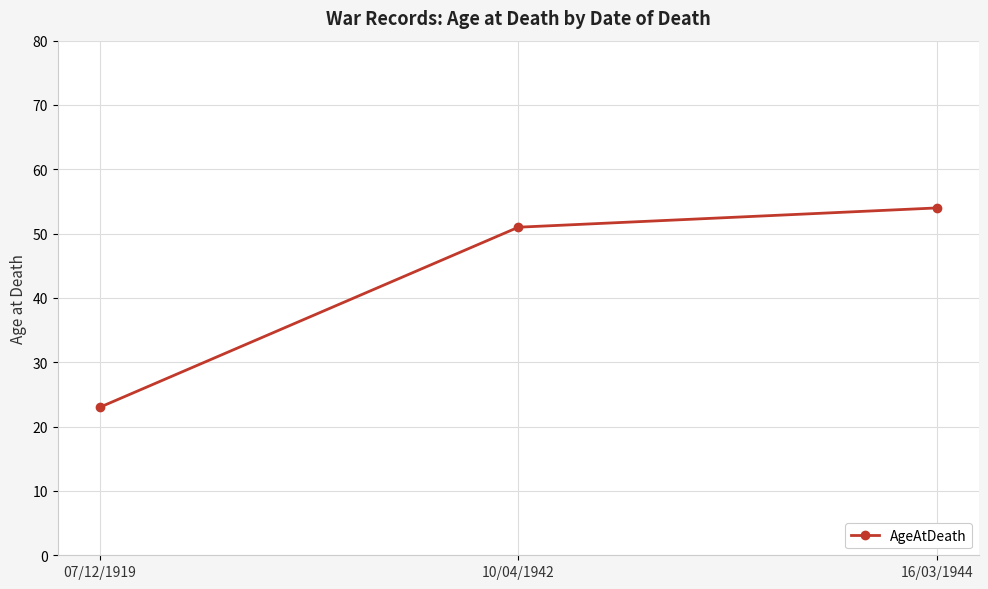

What is the value of the 3rd point from the left?

54